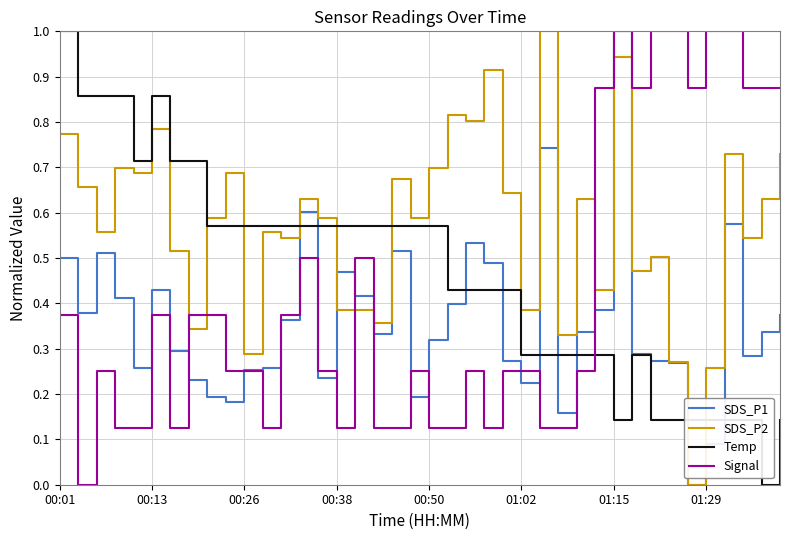

What is the maximum value shown in the chart?

1.0